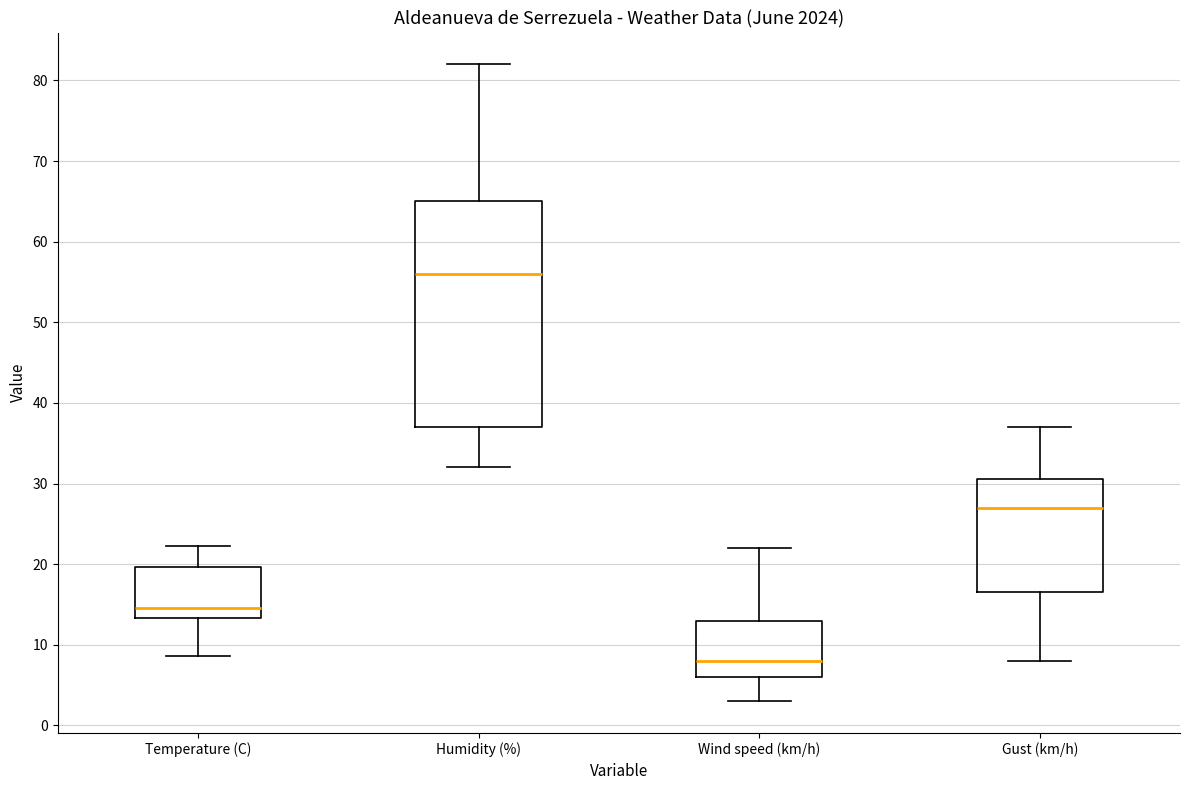

Reading left to right, transcribe this box plot: for each box, give where its median line is, the range the box spans, and where its two whiskers end, as read against the y-axis. The values are not printed on the chart, so give them approximately, as read against the axis.

Temperature (C): median 15, box 13 to 20, whiskers 9 to 22
Humidity (%): median 56, box 37 to 65, whiskers 32 to 82
Wind speed (km/h): median 8, box 6 to 13, whiskers 3 to 22
Gust (km/h): median 27, box 17 to 31, whiskers 8 to 37